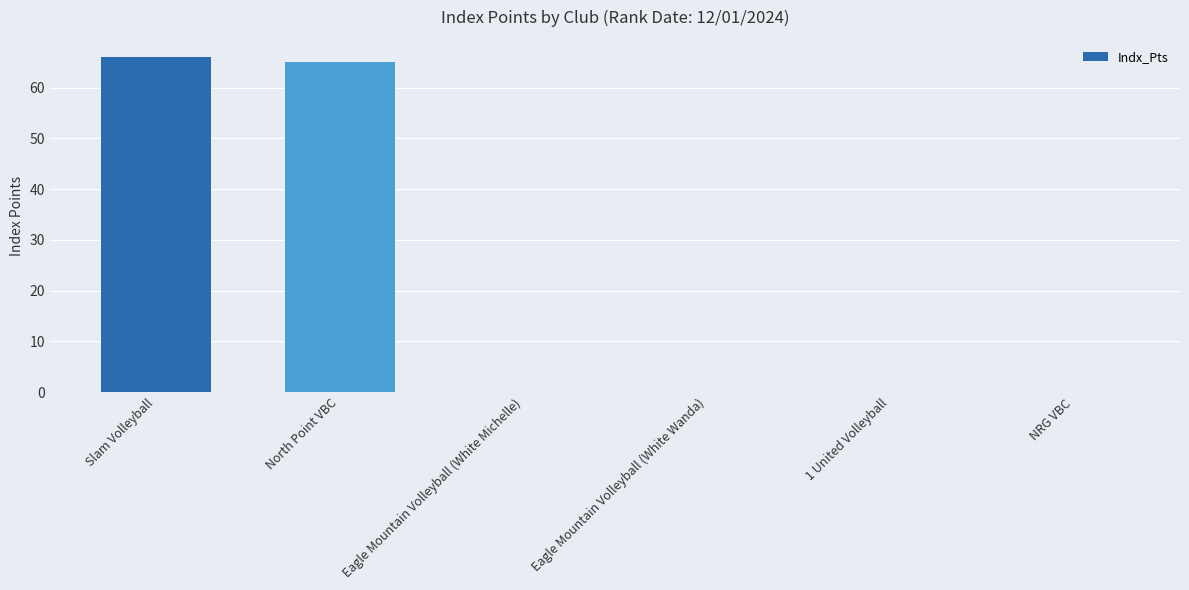

What is the approximate value at Slam Volleyball?

66.1